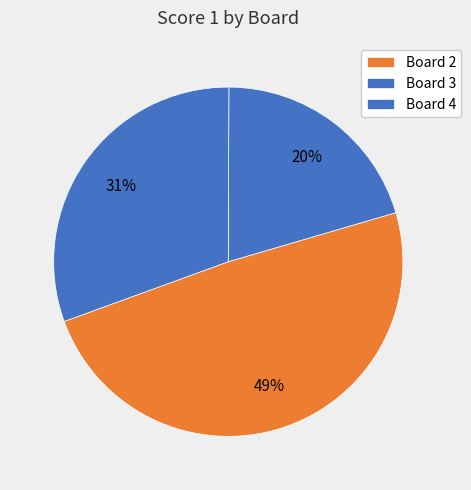

How many segments does this pie chart have?

3